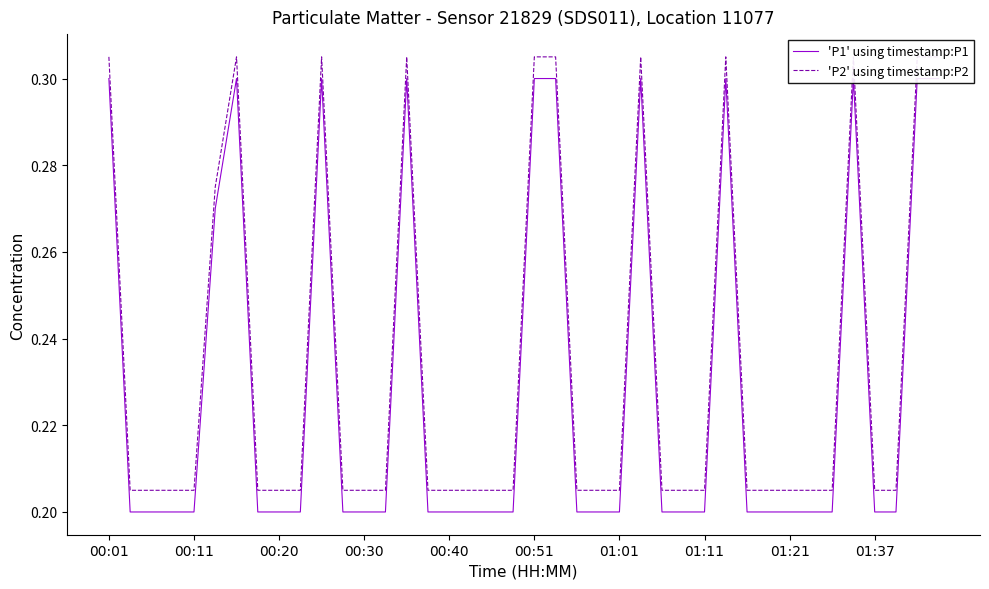

What is the maximum value for 'P1' using timestamp:P1?

0.3